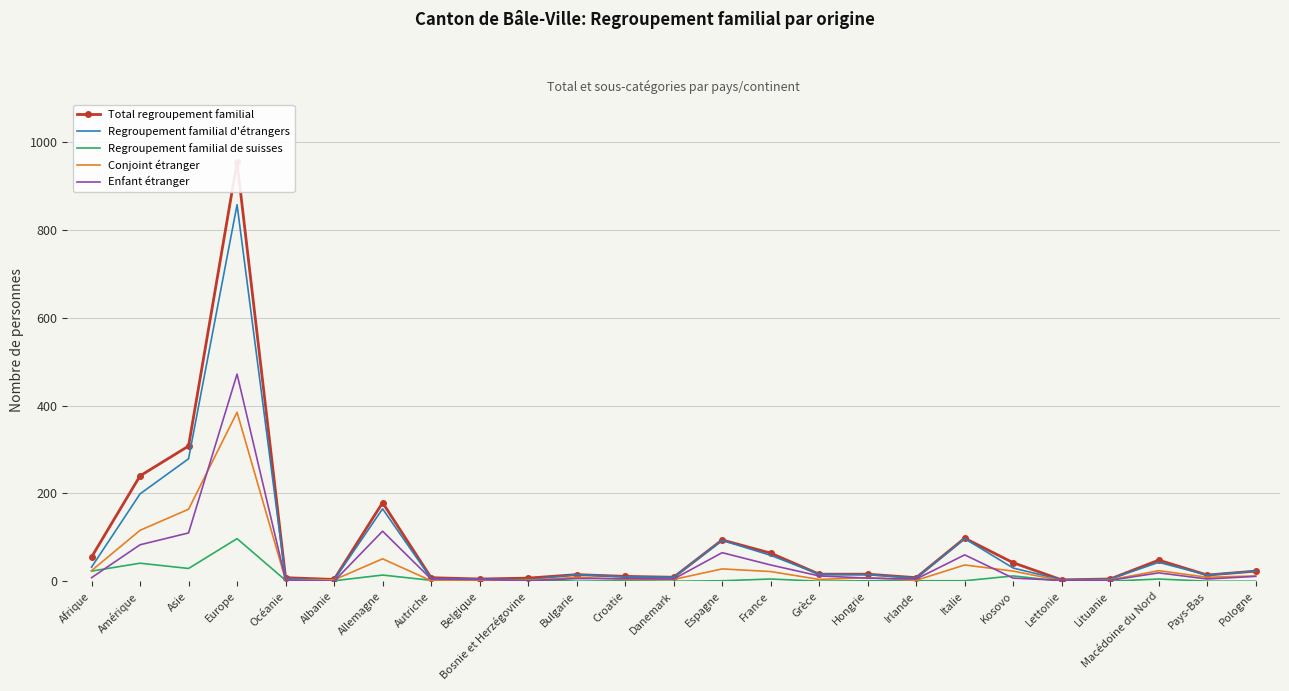

Which category has the highest value across all series?

Europe